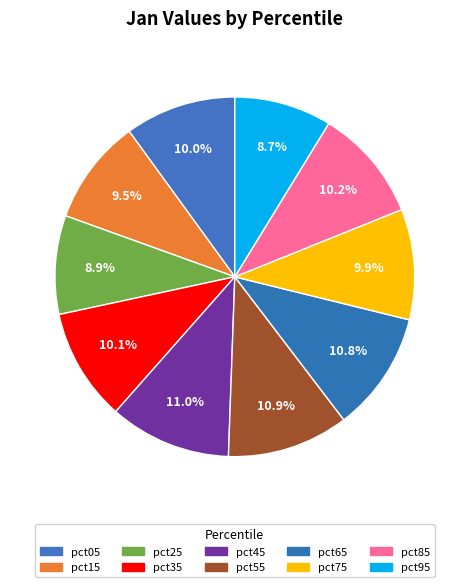

Count the number of slices in the pie.

10